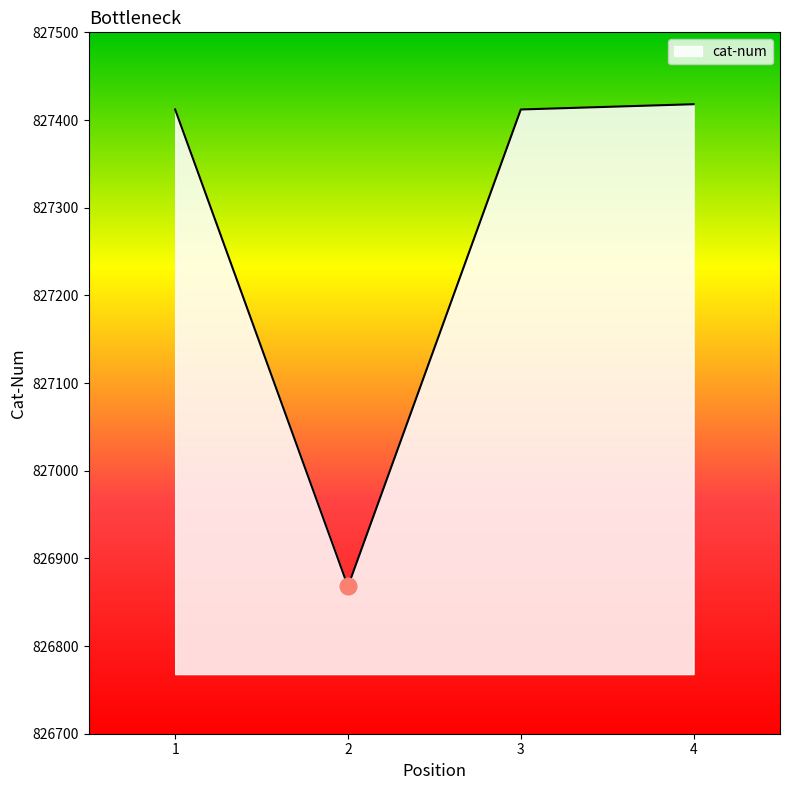

How many lines are shown in the chart?

1